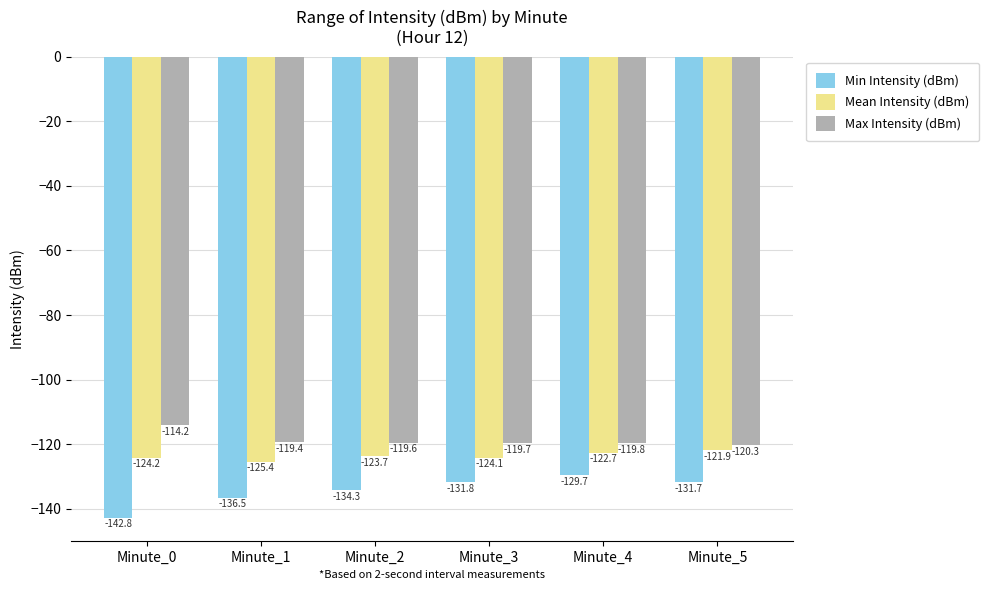

Rank the series by their average value, from lowest to highest.

Min Intensity (dBm), Mean Intensity (dBm), Max Intensity (dBm)